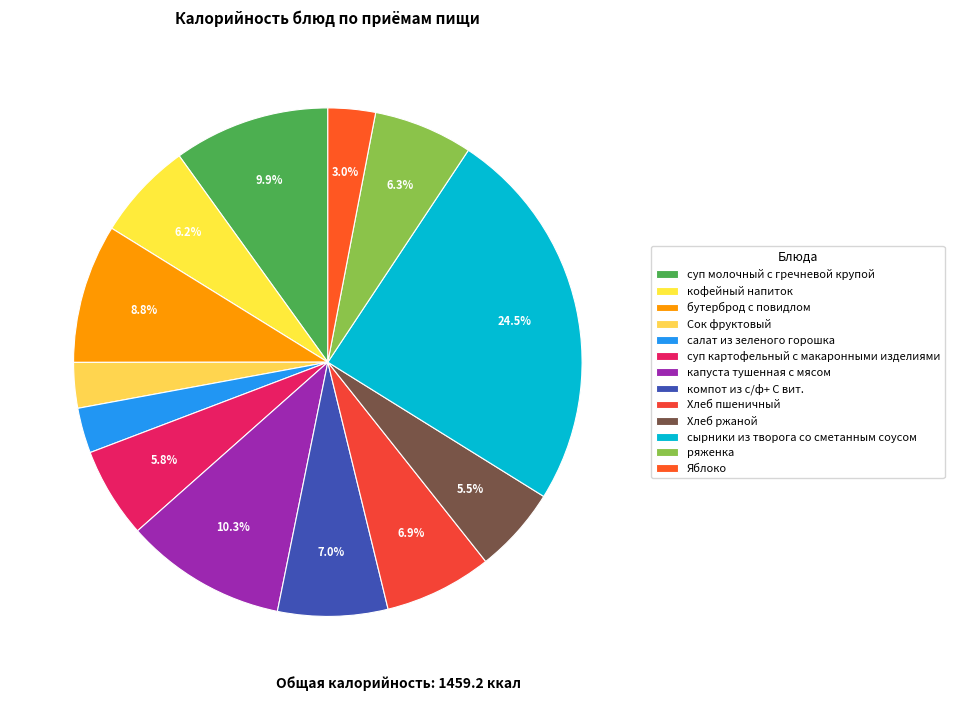

Which category has the smallest portion of the pie?

салат из зеленого горошка